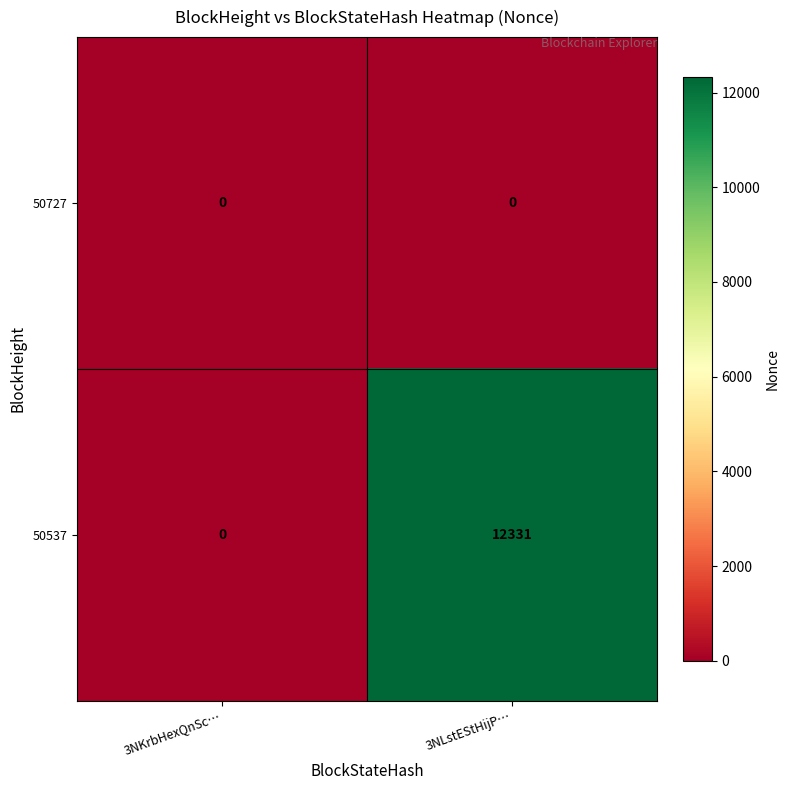

At 3NLstEStHijP…, list the series in order from largest to smallest.

50537, 50727